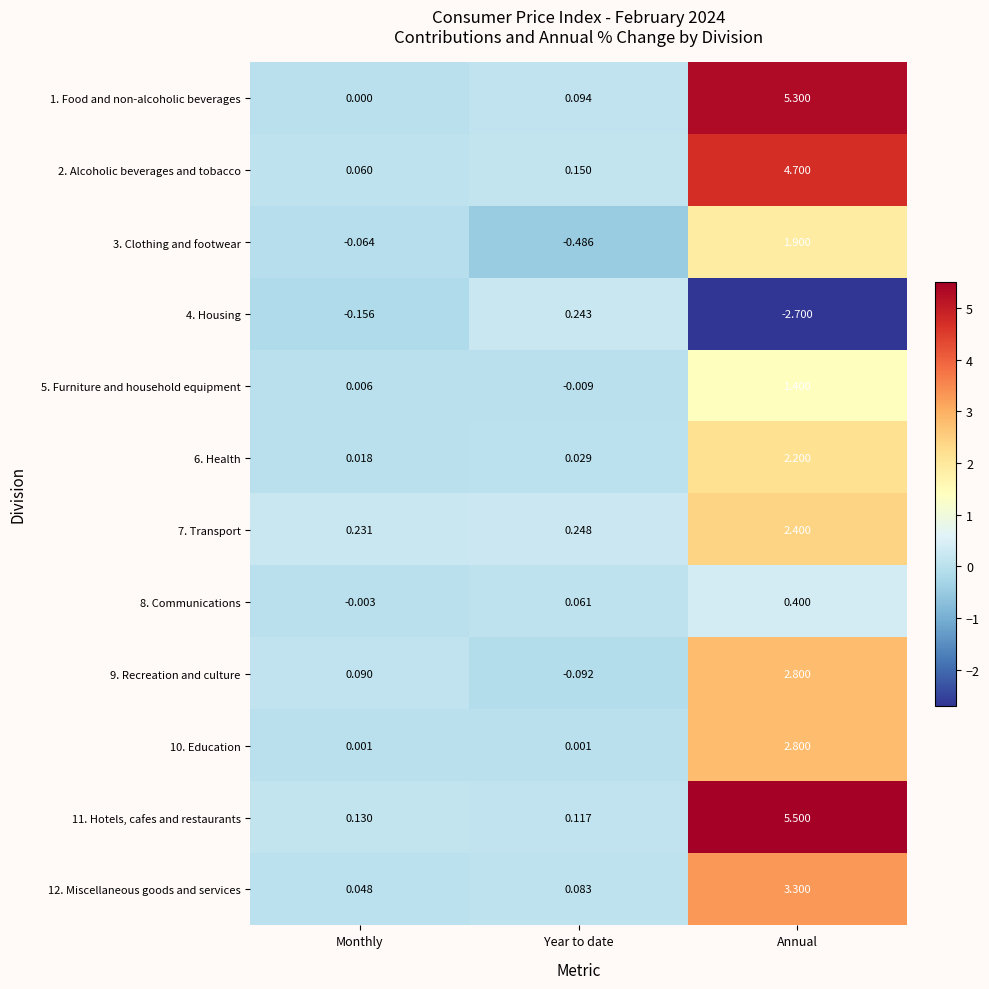

At which category does the chart reach its minimum across all series?

Annual